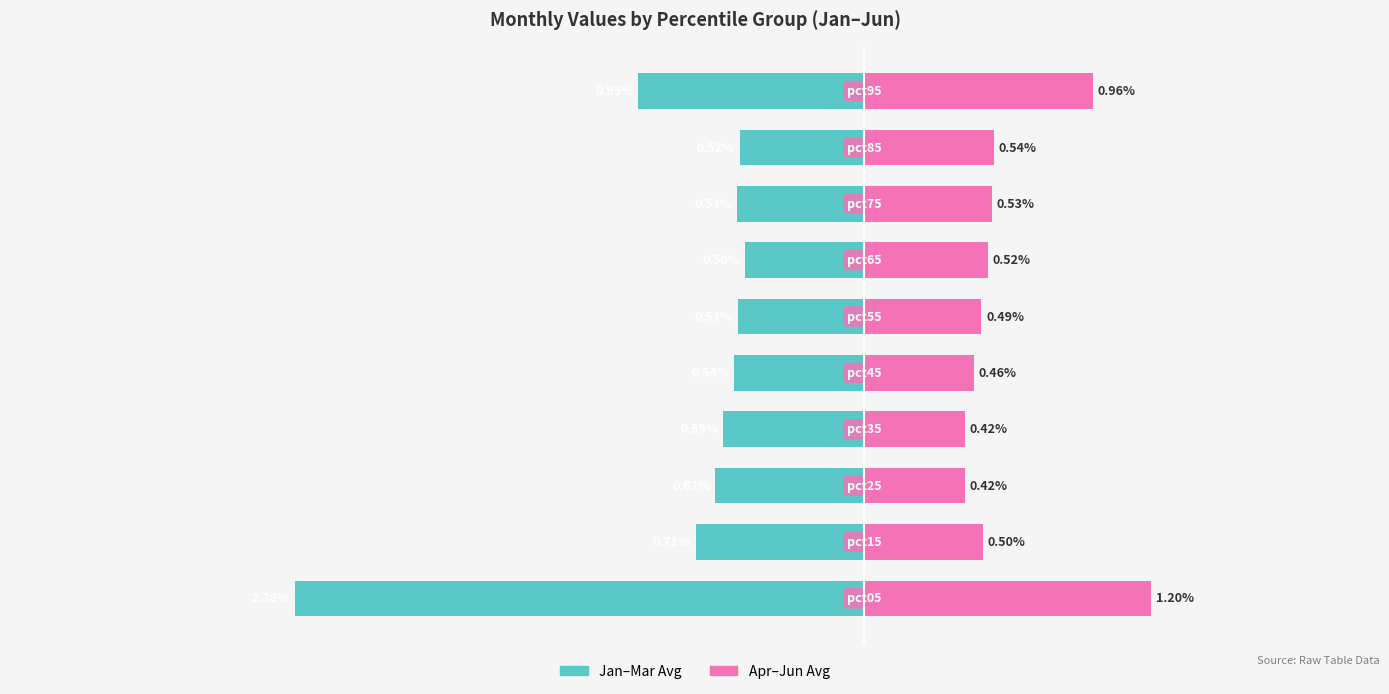

What is the difference between the maximum and second lowest values in the Apr-Jun Avg series?

0.8